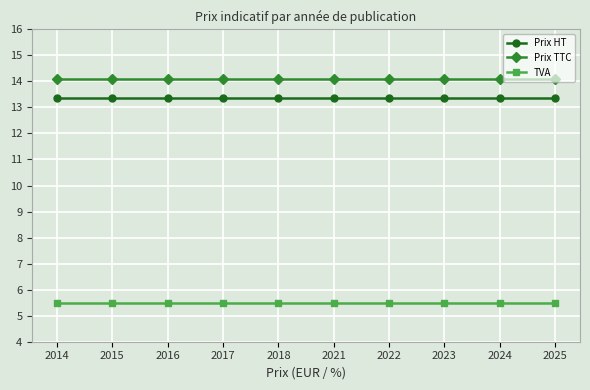

The Prix HT series shows 13.4 at 2023. True or false?

True